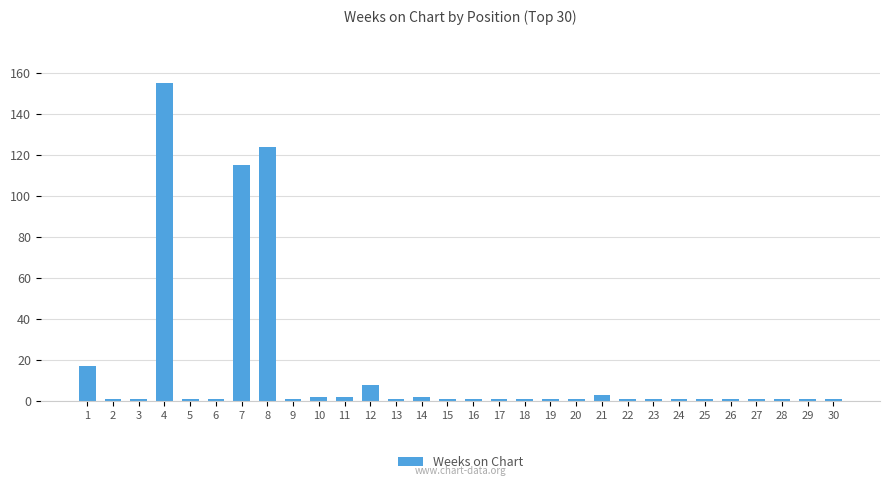

Is it true that the value at 10 is 2?

True